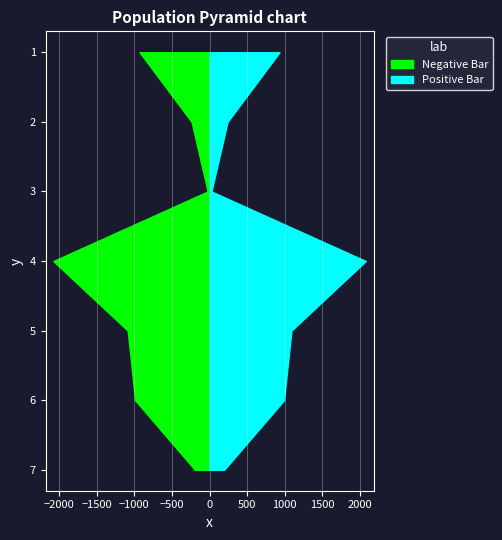

Reading left to right, what are all the values shown in this chart?

Negative Bar: Public Counter=930	Absentee / Military=239	Affidavit=25	Yanna M. Henriquez=2076	Tasmia Rahaman=1088	Unrecorded=989	Total Applicable Ballots=194
Positive Bar: Public Counter=930	Absentee / Military=239	Affidavit=25	Yanna M. Henriquez=2076	Tasmia Rahaman=1088	Unrecorded=989	Total Applicable Ballots=194